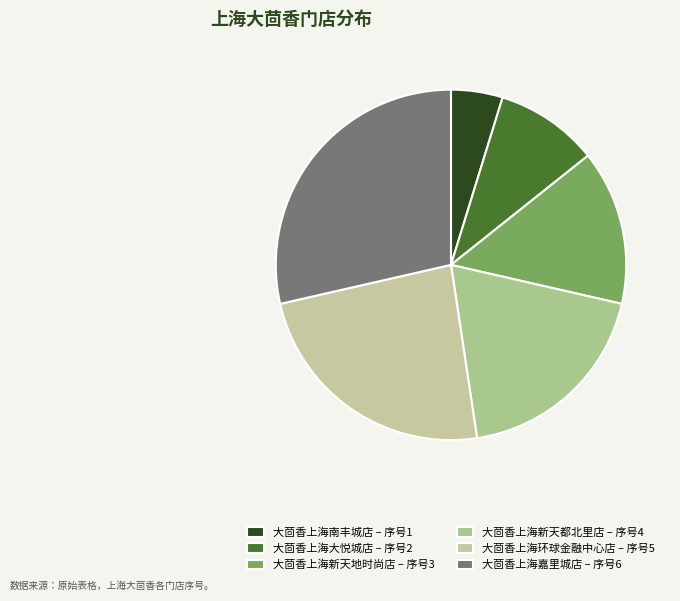

What percentage is the 大茴香上海新天地时尚店 slice, to the nearest percent?

14%